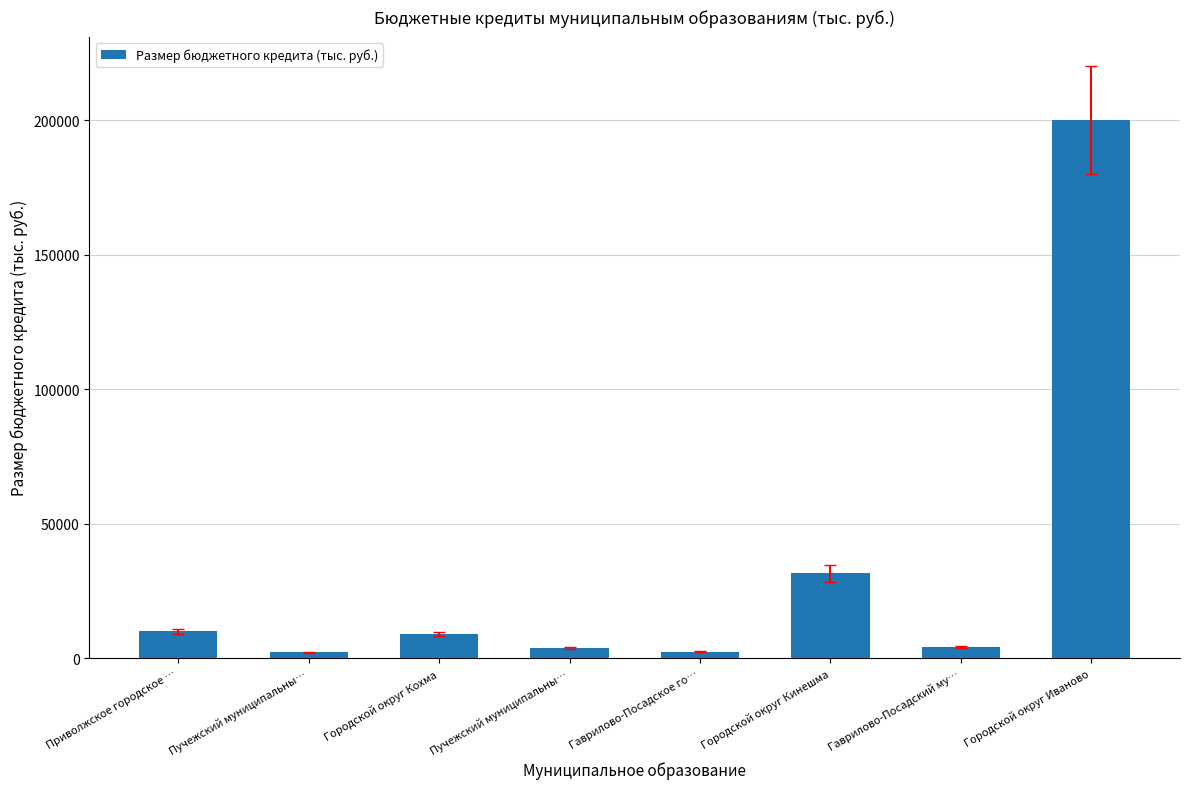

Count the number of categories in the chart.

8